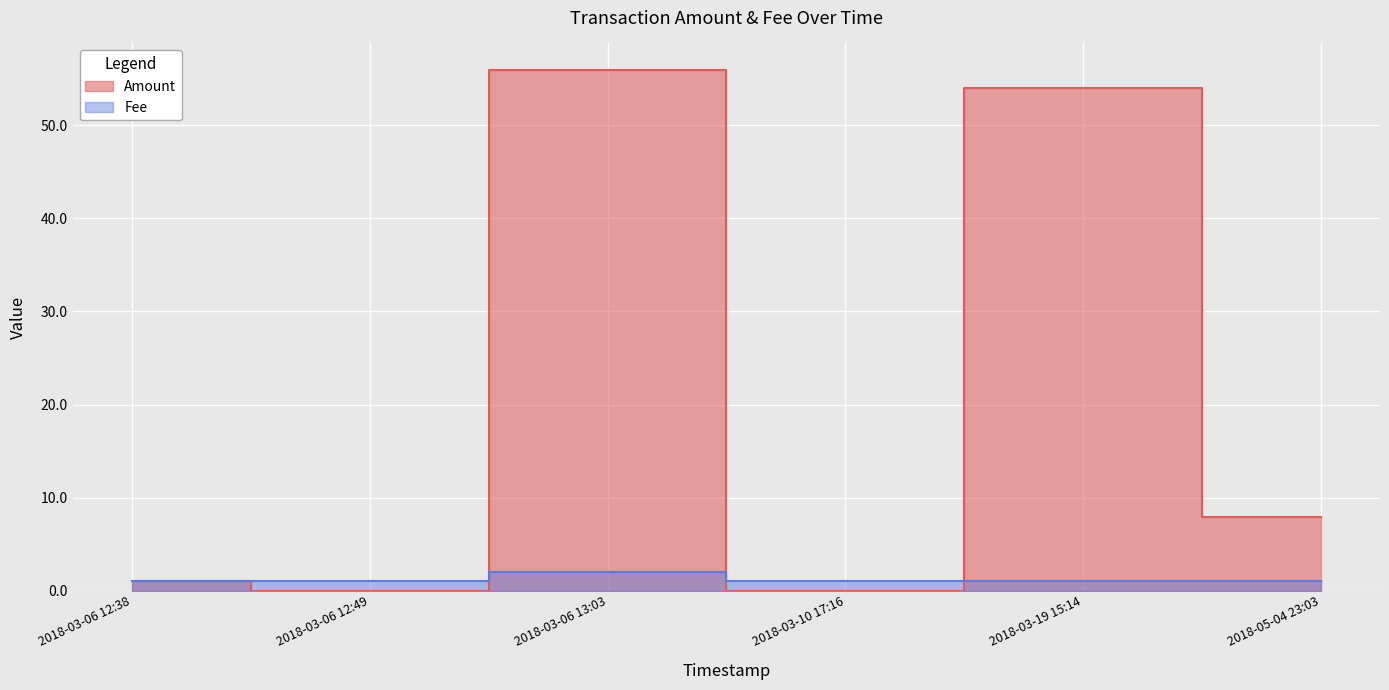

What is the greatest value displayed?

56.0